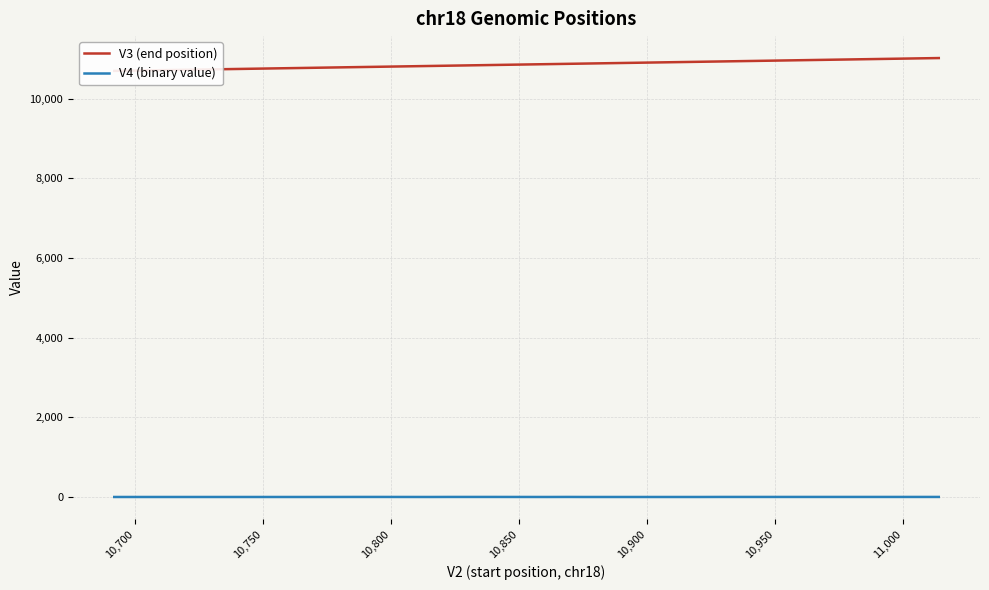

At how many categories does at least one series exceed 6051?

40